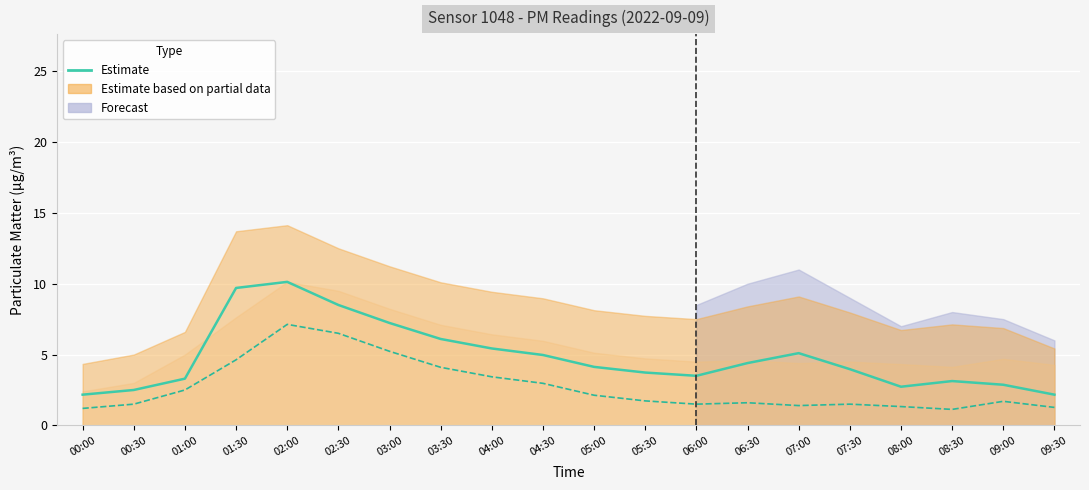

At how many categories does at least one series exceed 1?

20